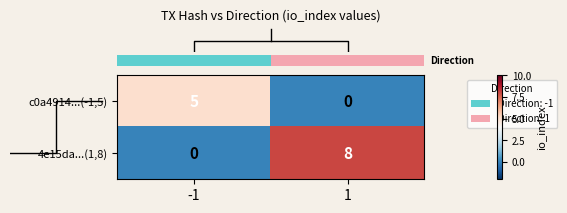

Is the value of c0a4914...(-1,5) at -1 greater than the value of 4e15da...(1,8) at 1?

No